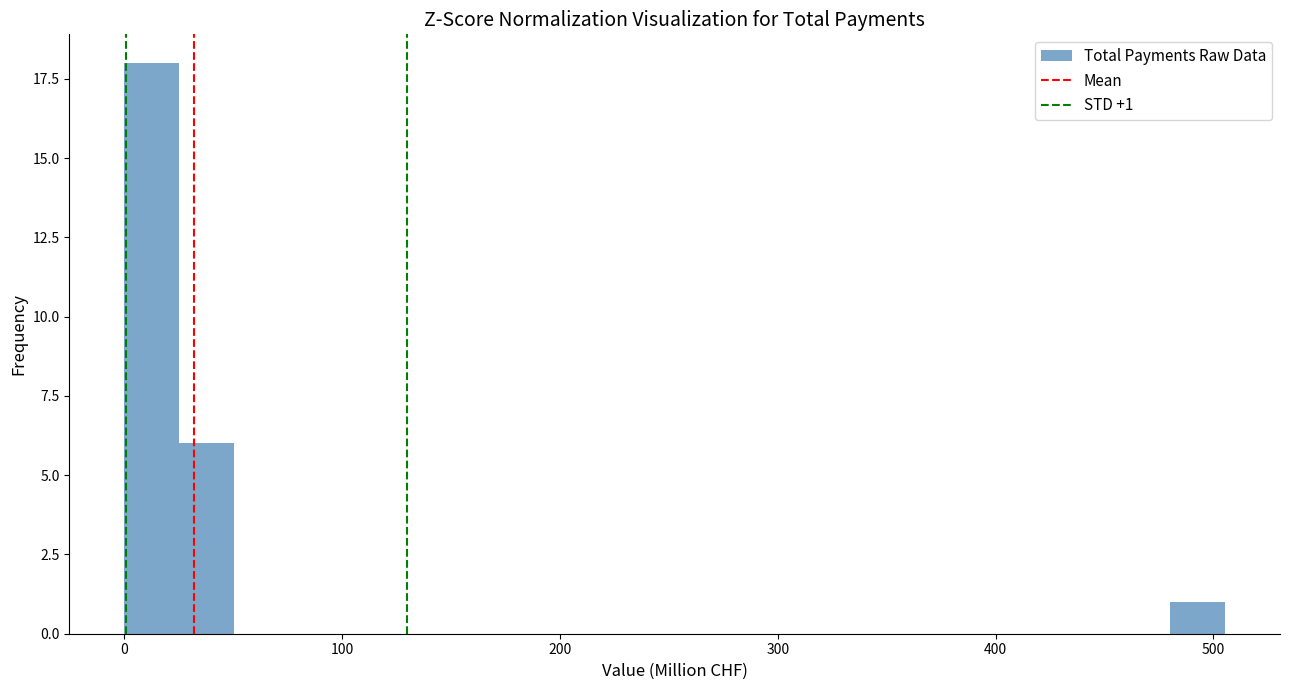

Around what value on the x-axis is the tallest bar? Give the approximate position of its centre, as read against the axis.

10